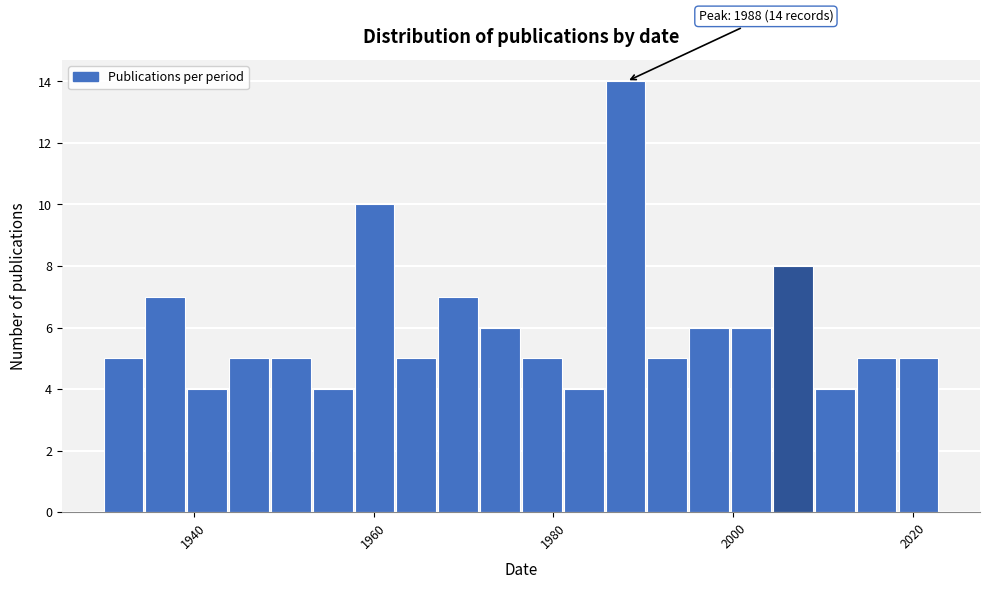

Around what value on the x-axis is the tallest bar? Give the approximate position of its centre, as read against the axis.

1988